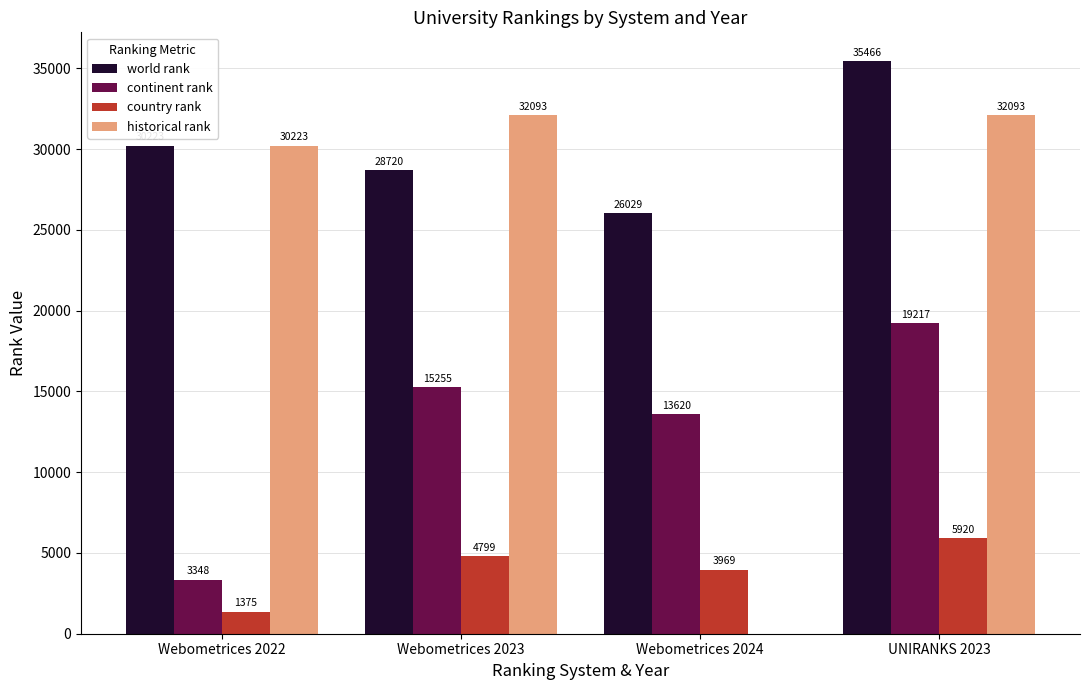

What is the average value of the world rank series?

30110